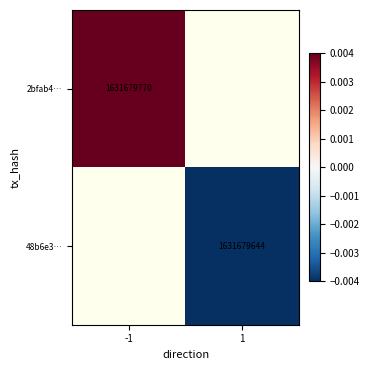

Is the value of 48b6e3… at 1 greater than the value of 2bfab4… at -1?

No